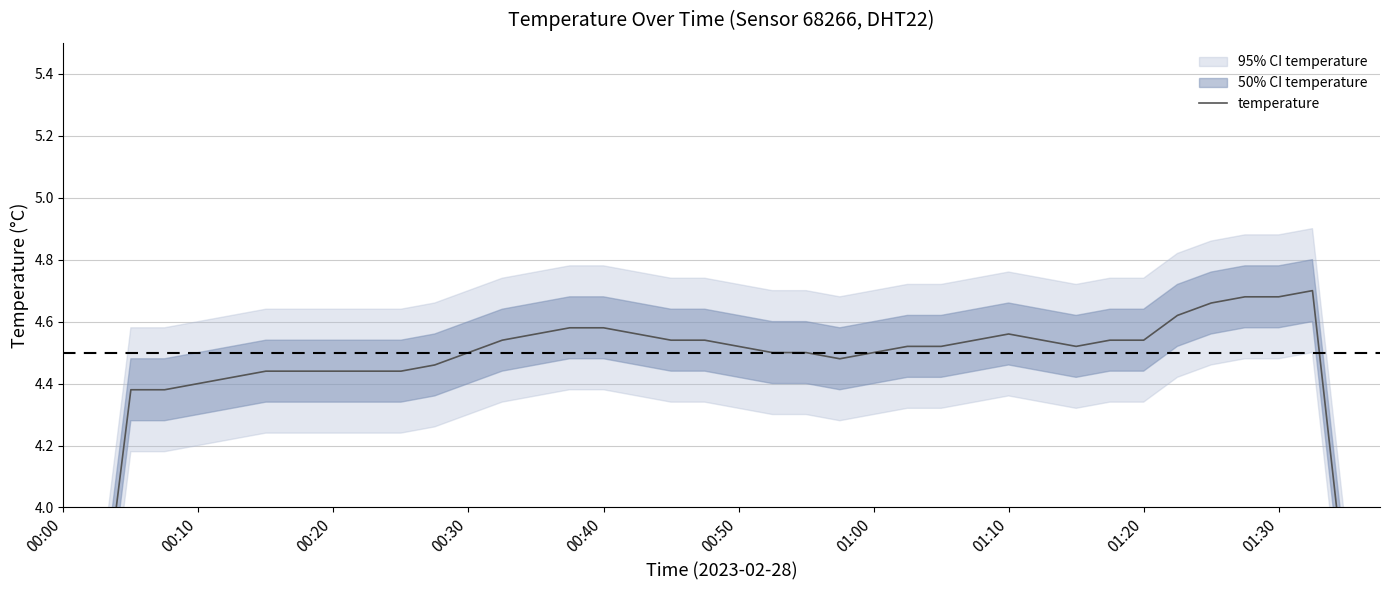

Does the chart display data point markers on the line(s)?

No